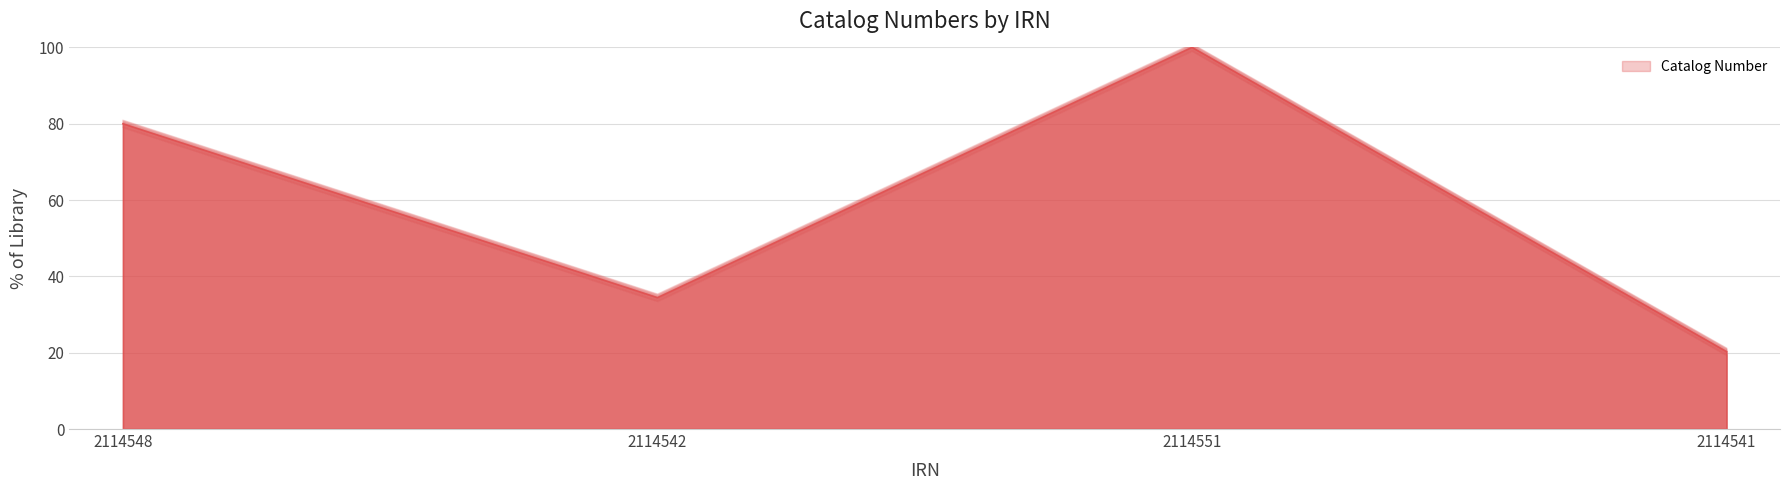

What is the label of the 2nd point from the right?

2114551